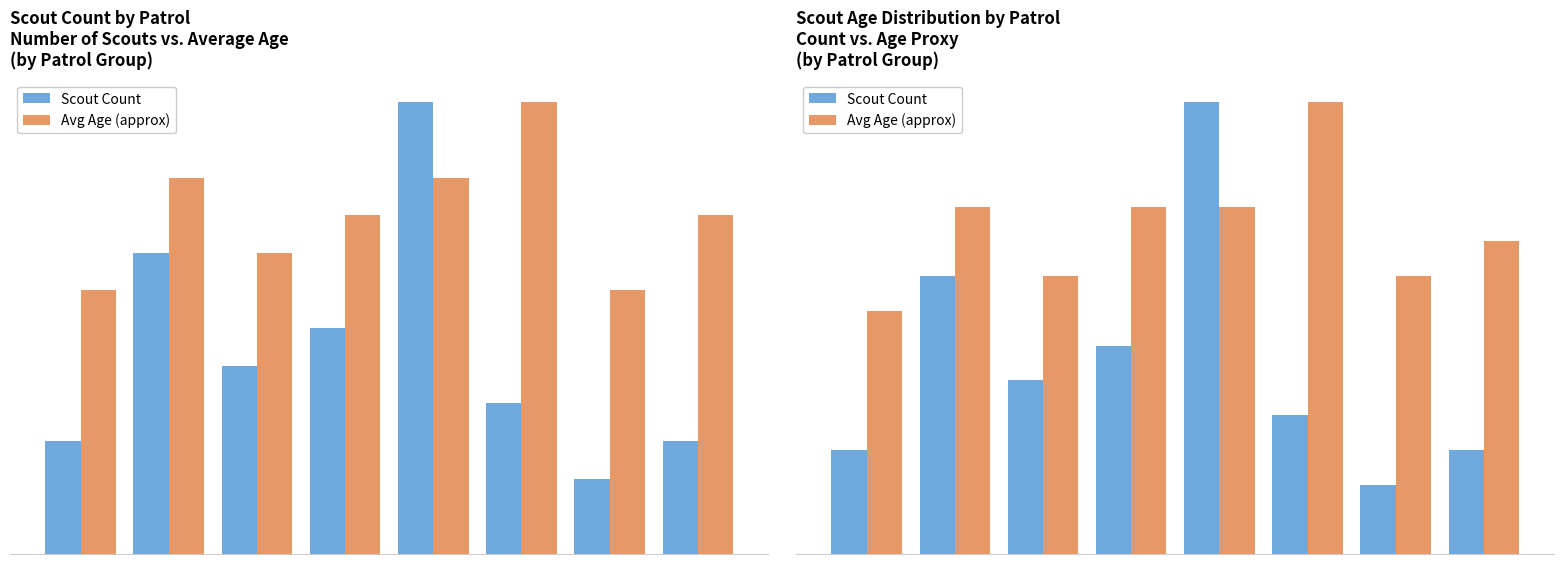

At how many categories does at least one series exceed 11?

2